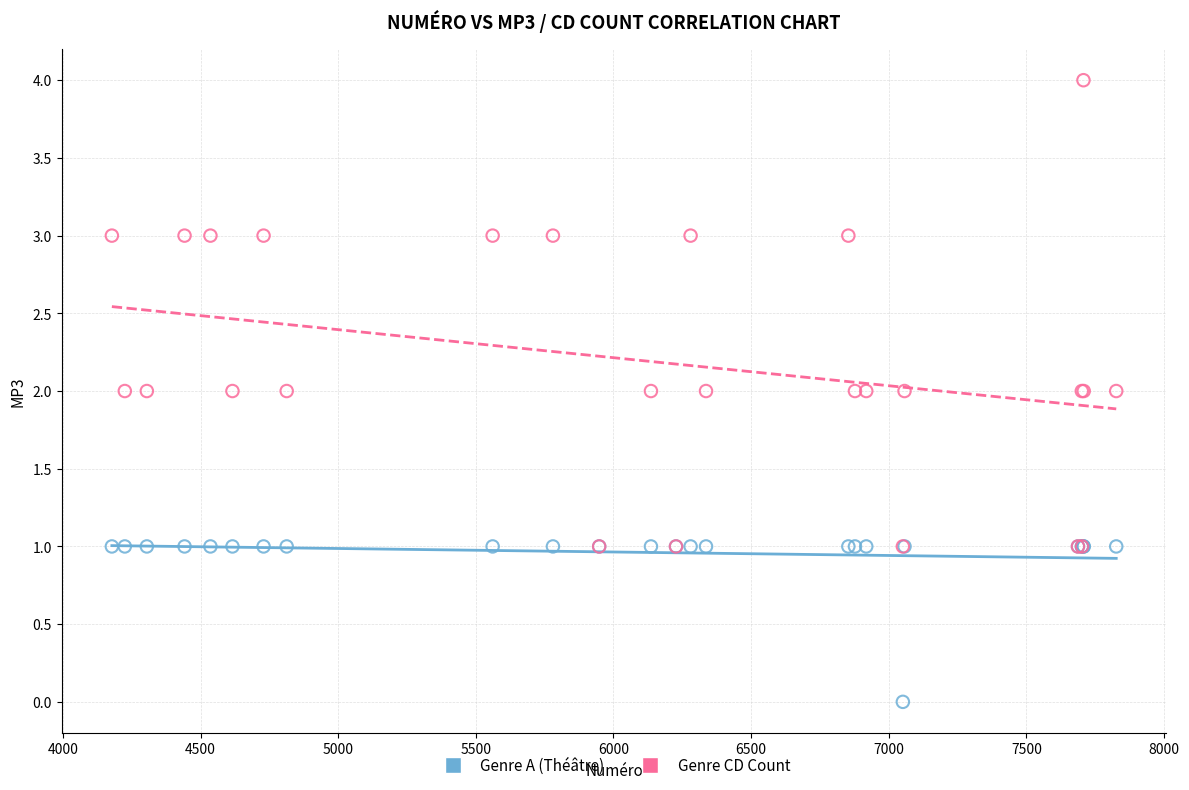

What are all the series names shown in the legend?

Genre A (Théâtre), Genre CD Count